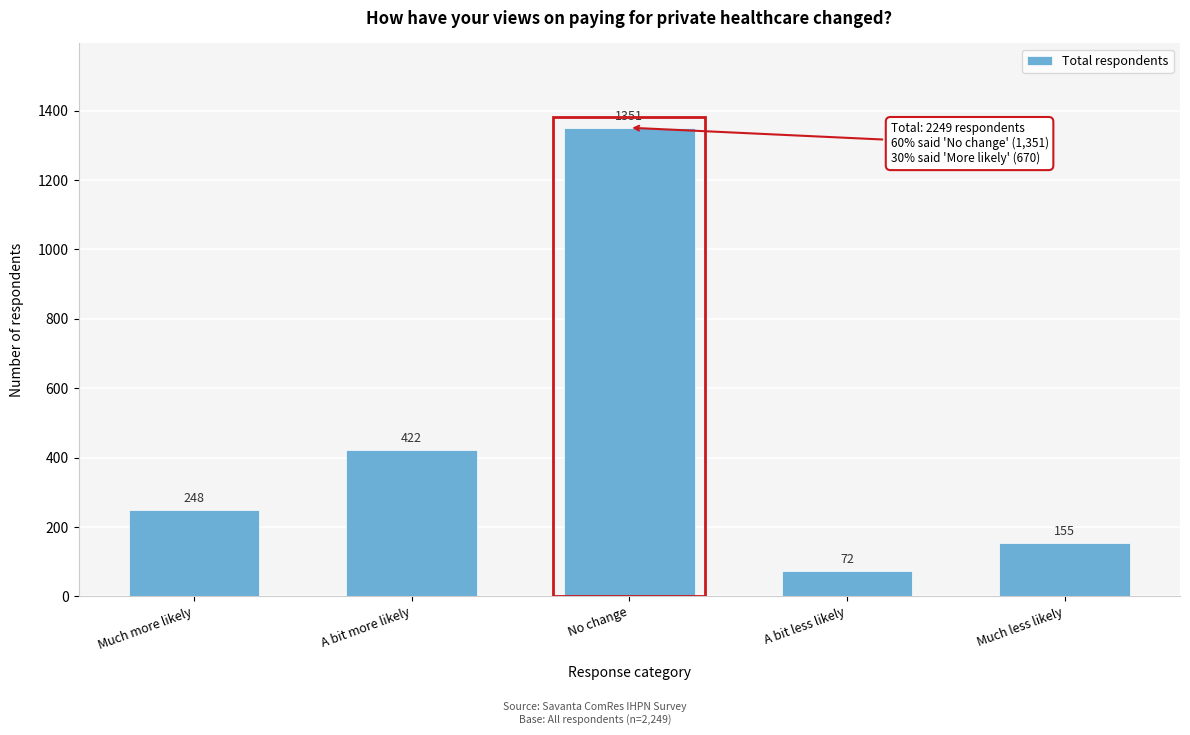

Reading left to right, transcribe all the data shown in this chart.

Much more likely=248	A bit more likely=422	No change=1351	A bit less likely=72	Much less likely=155